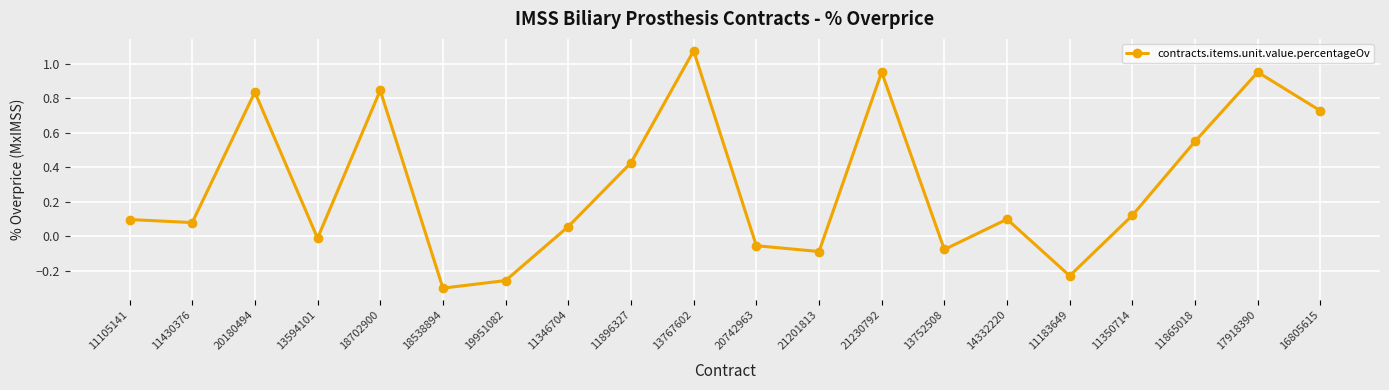

The chart shows a value of 0.1 at 14332220. True or false?

True